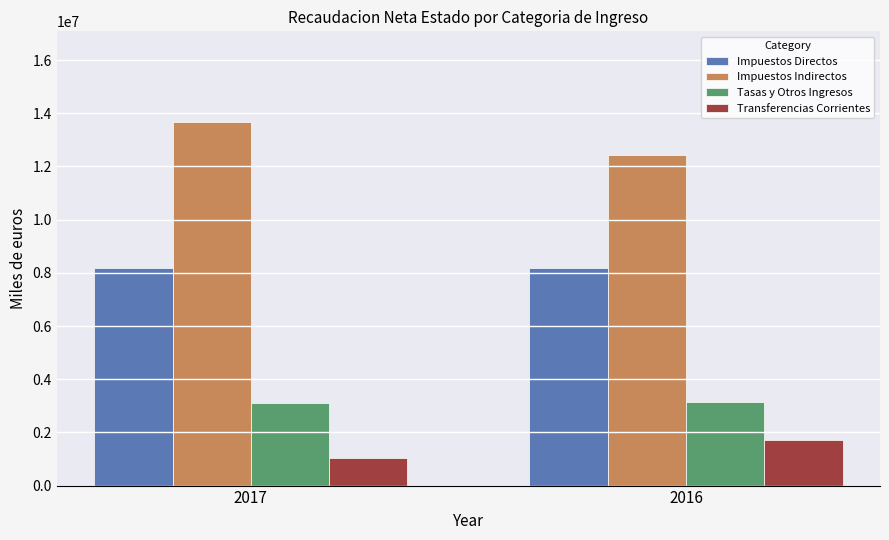

At which category does the chart reach its peak across all series?

2017